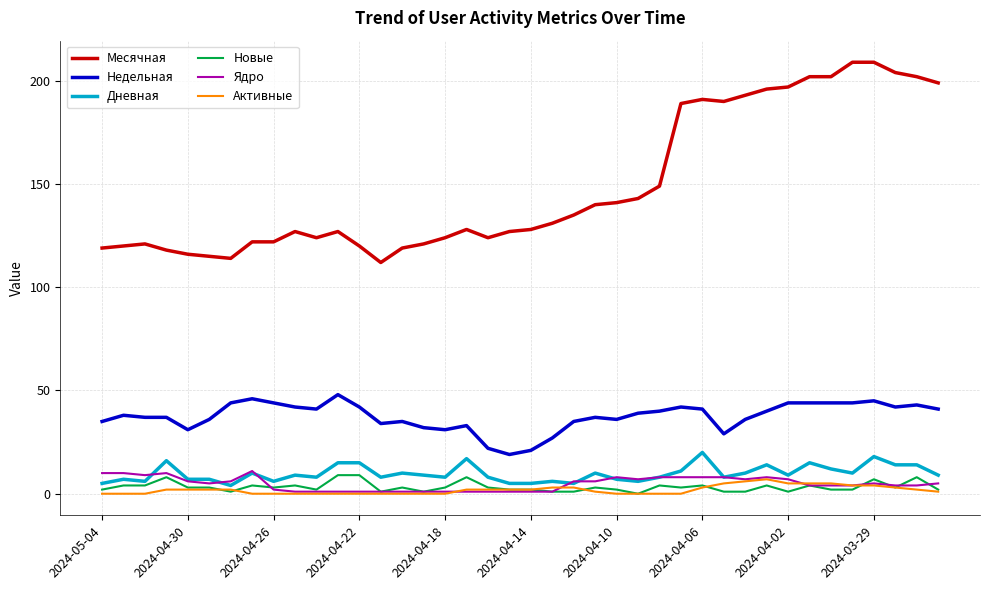

What is the greatest value displayed?

209